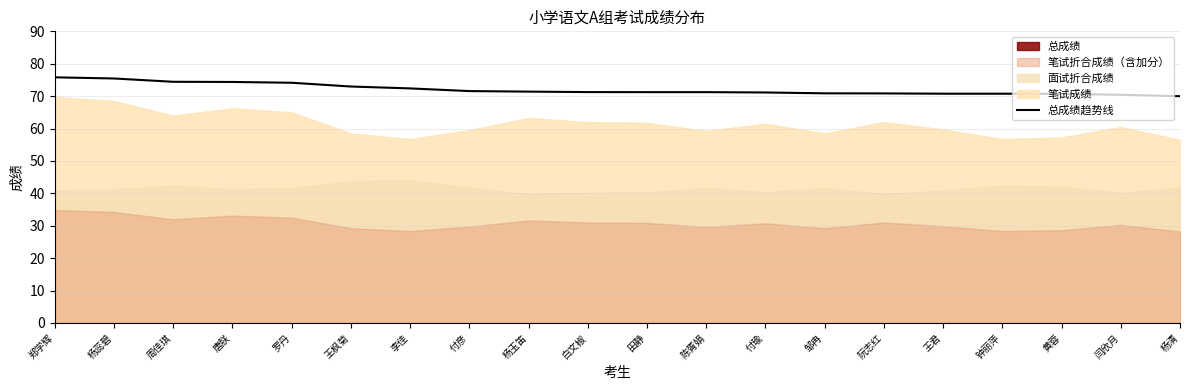

What is the label of the 2nd point from the right?

闫欣月